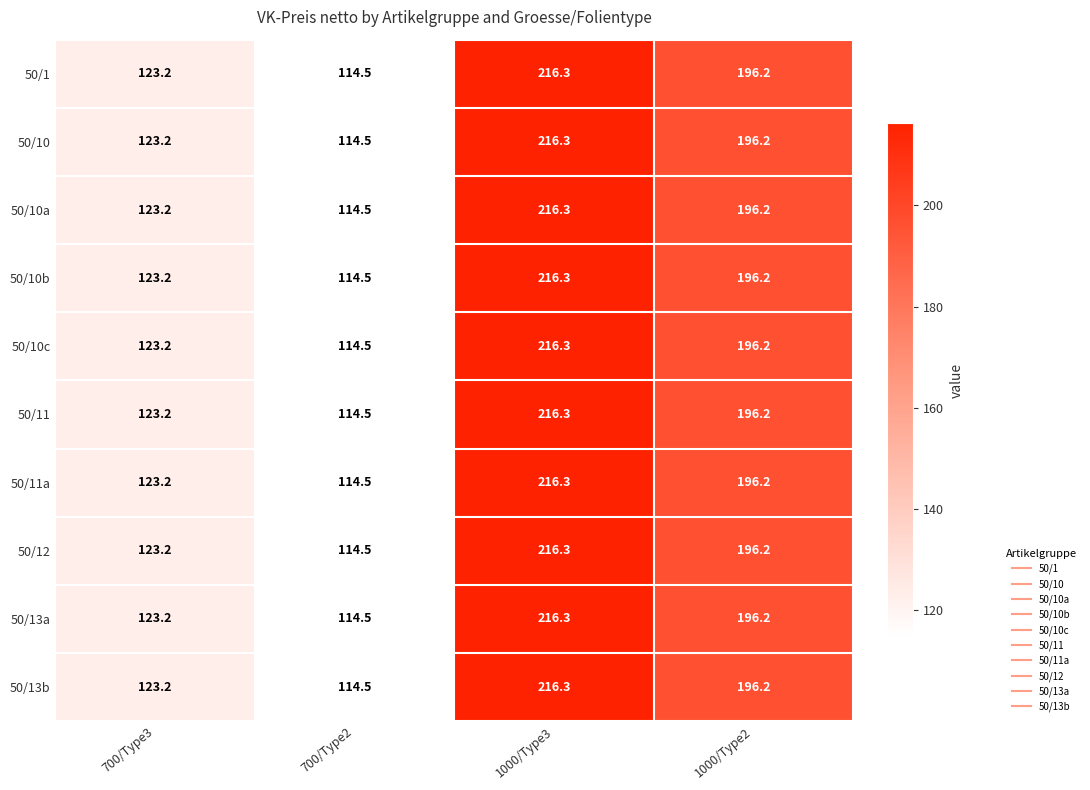

What is the difference between the 50/1 values at 700/Type2 and 1000/Type3?

101.8